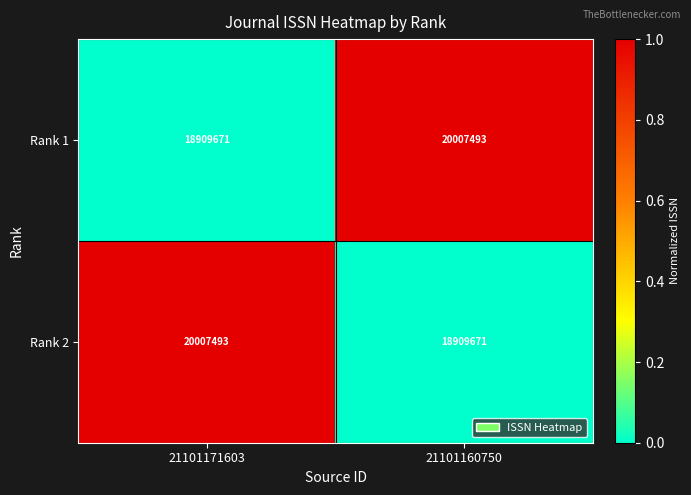

Rank the series at 21101171603 from lowest to highest value.

Rank 1, Rank 2